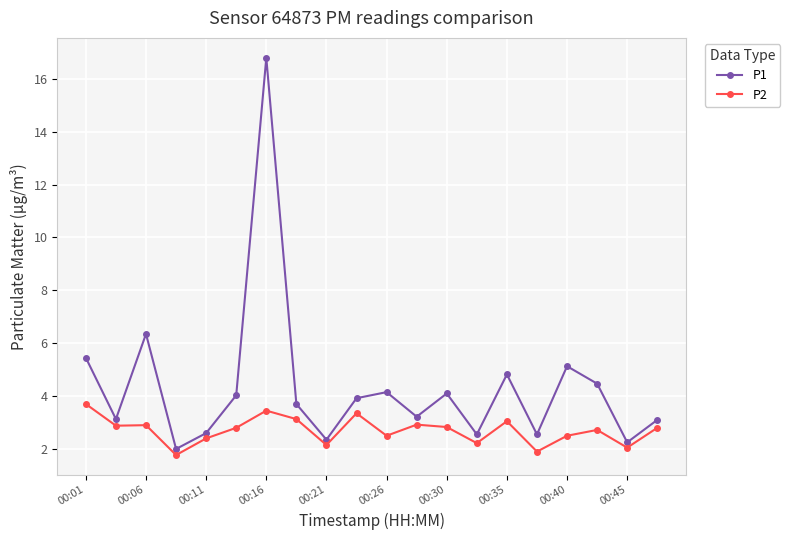

Rank the series by their maximum value, from highest to lowest.

P1, P2